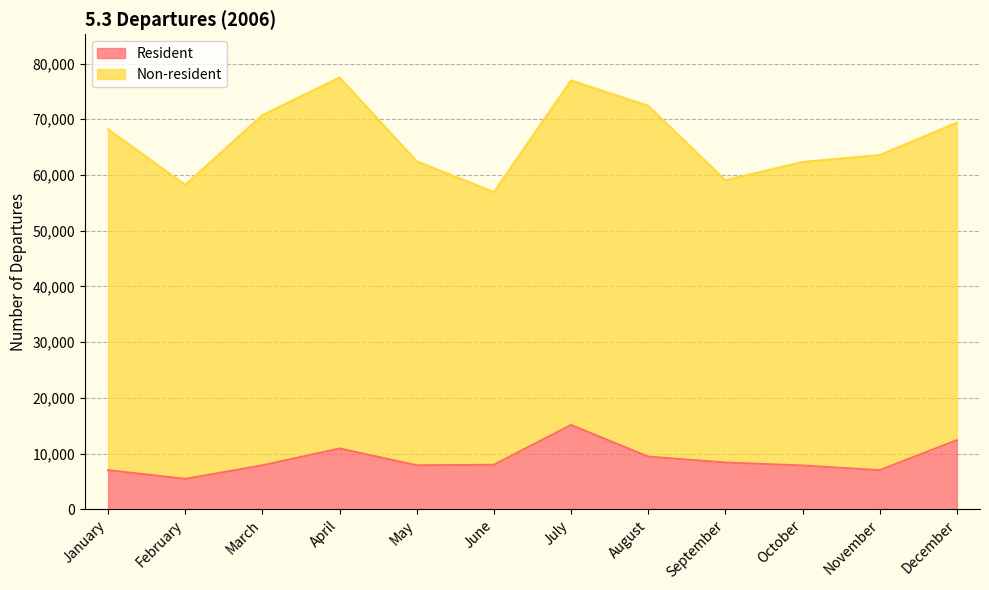

How many values are below 7981?

6